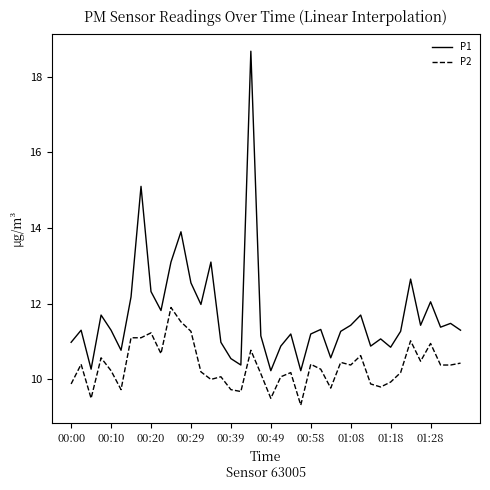

Which series has the largest range (max minus min)?

P1